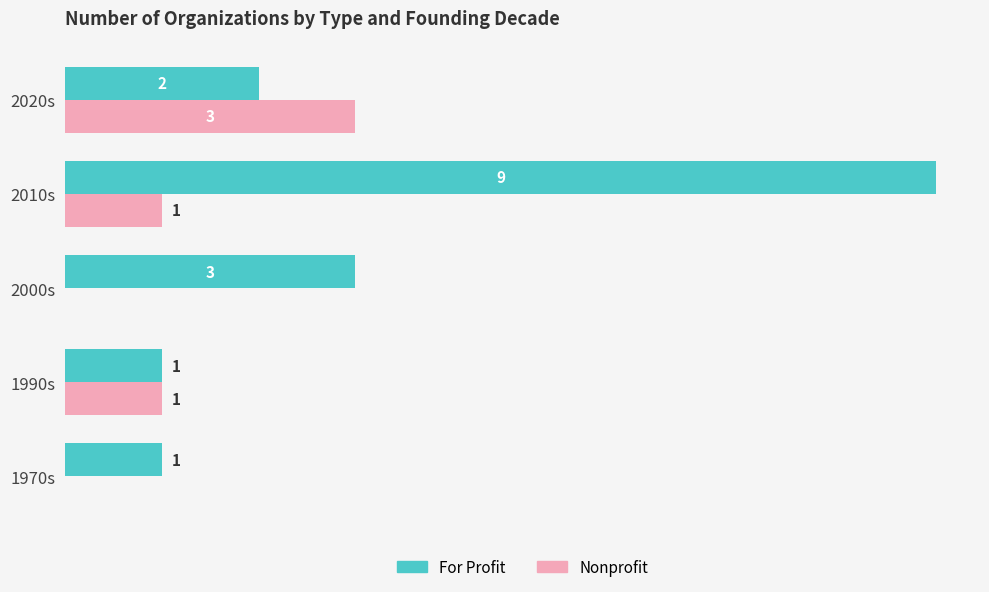

At which category is the sum across all series the highest?

2010s